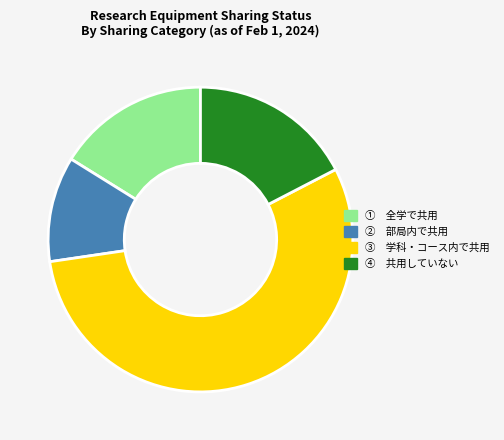

Count the number of slices in the pie.

4